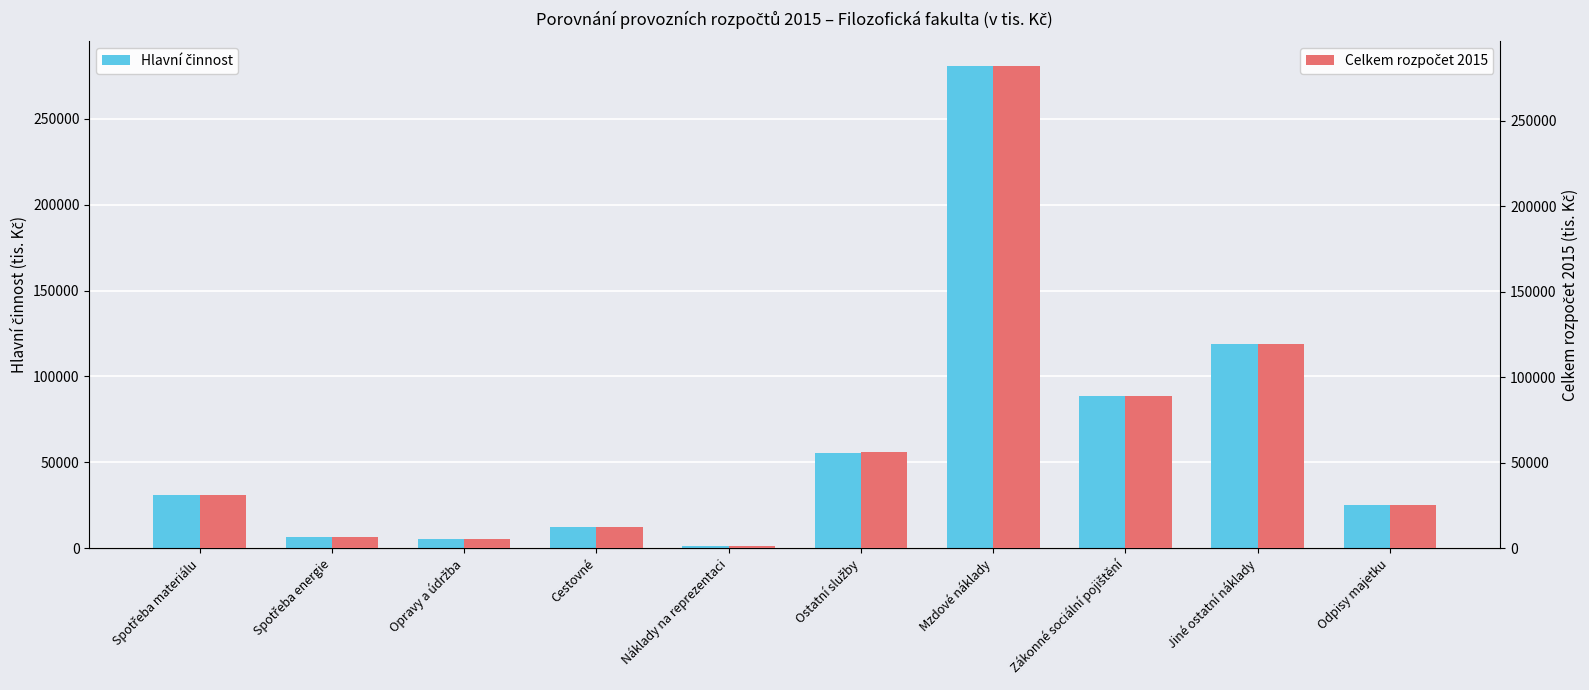

What is the average value of the Hlavní činnost series?

62499